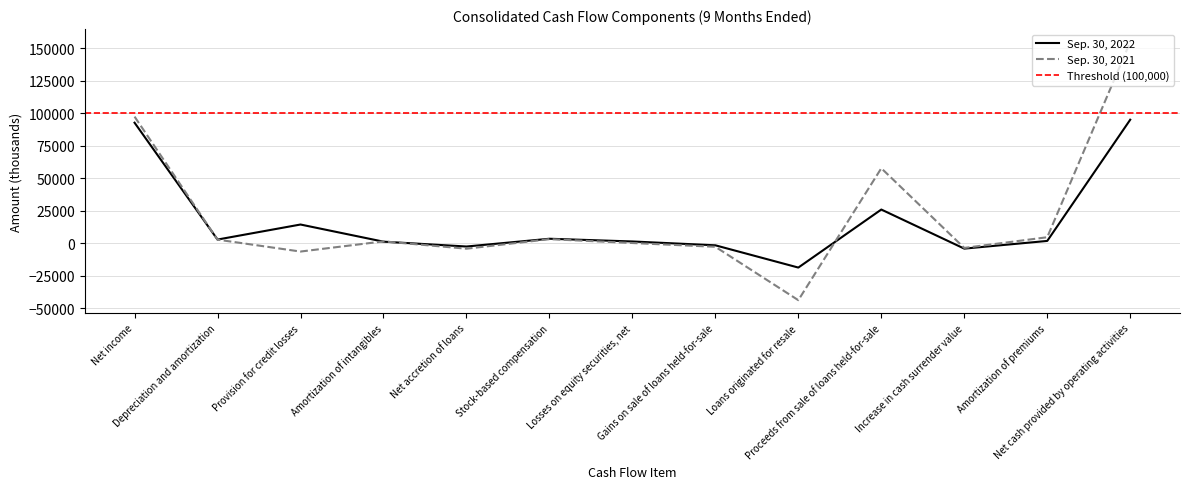

List the series in order of their peak value, lowest first.

Sep. 30, 2022, Sep. 30, 2021